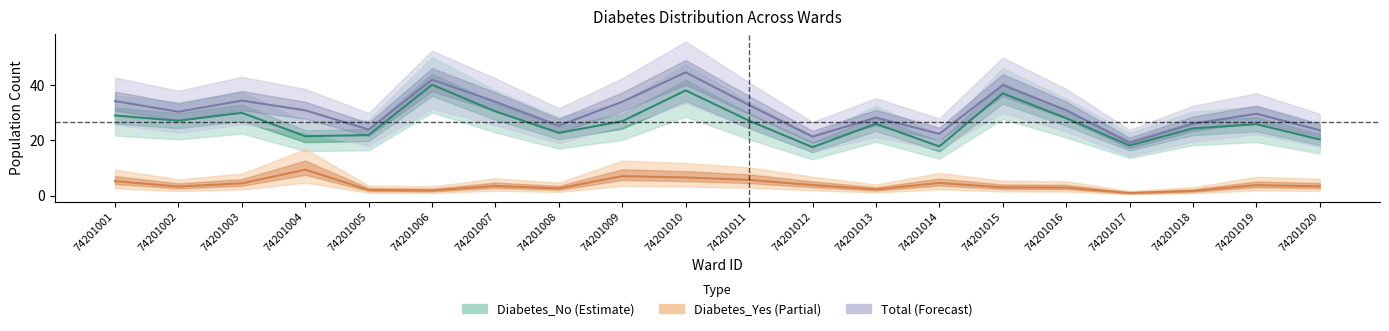

Is the value of Diabetes_No at 74201005 greater than the value of Diabetes_Yes at 74201012?

Yes